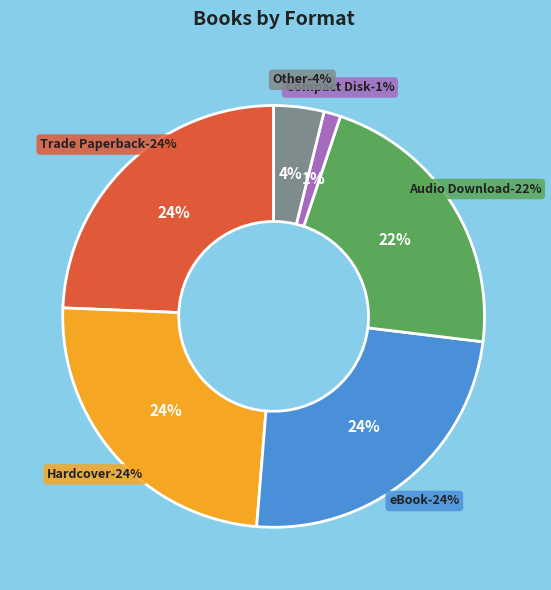

True or false: Audio Download accounts for 33% of the total.

False